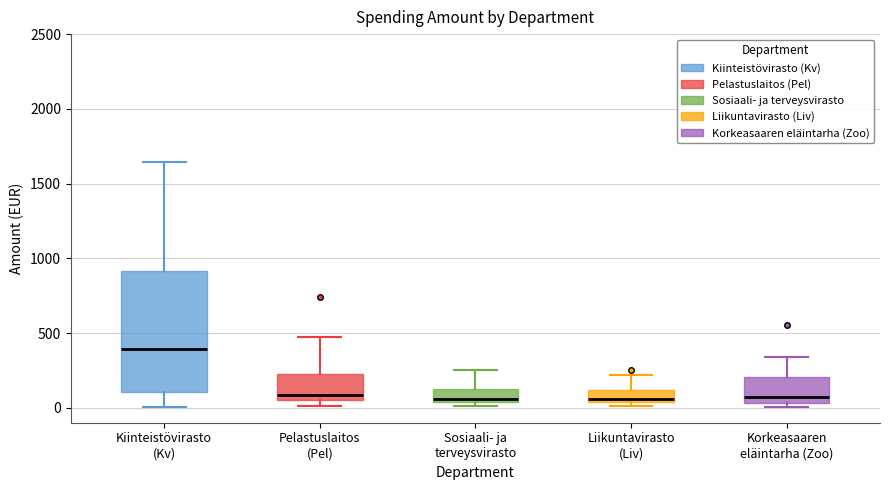

Comparing the boxes themselves (not the whiskers), which one is the tallest?

Kiinteistövirasto (Kv)